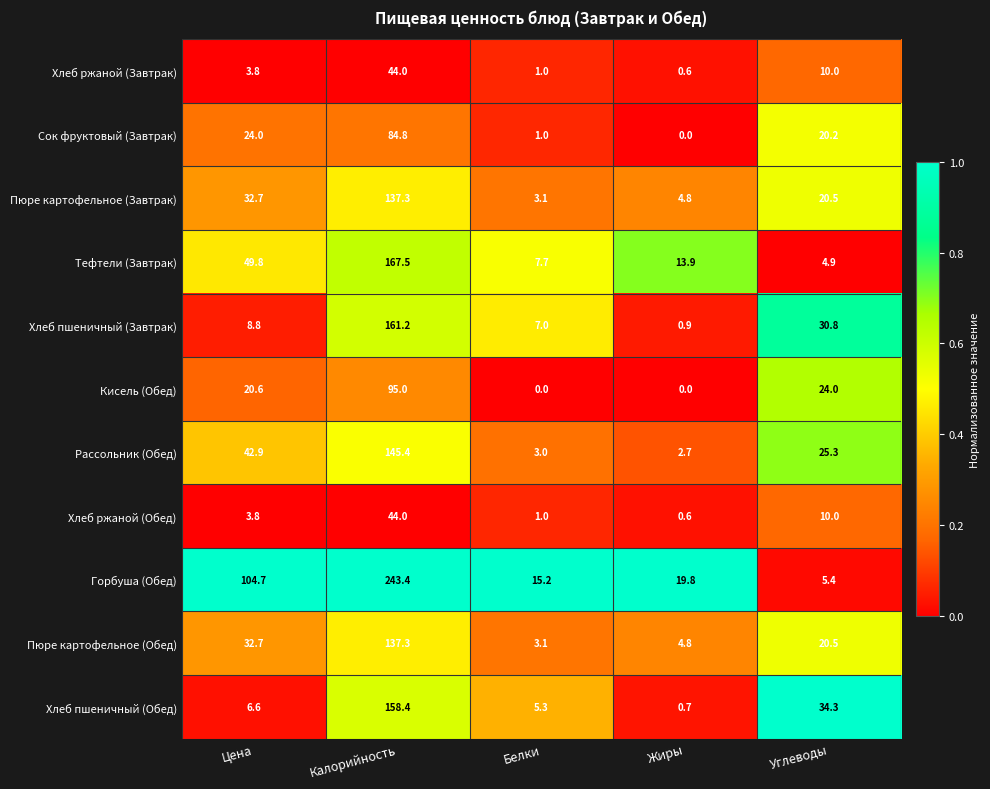

What is the difference between the maximum and minimum values in the Рассольник (Обед) series?

142.7